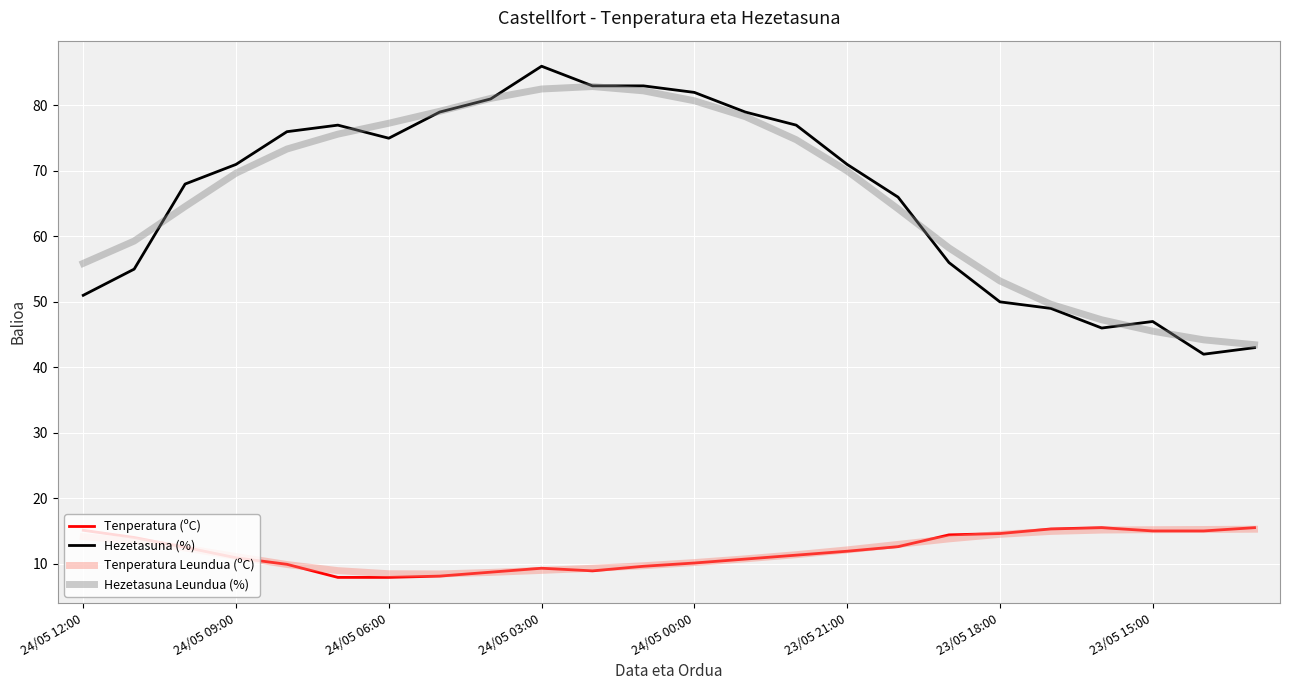

Which series has the largest range (max minus min)?

Hezetasuna (%)